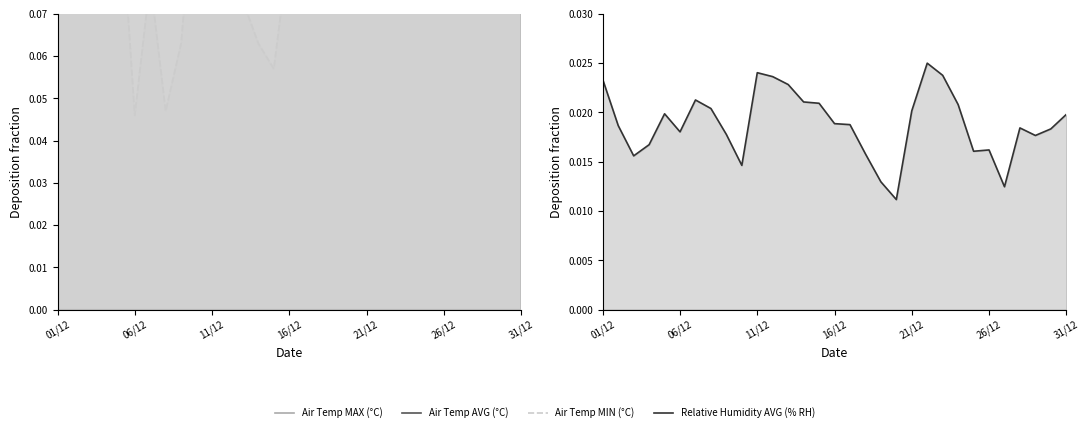

What is the value of the Air Temp AVG (°C) point at the 9th from the left?

0.1